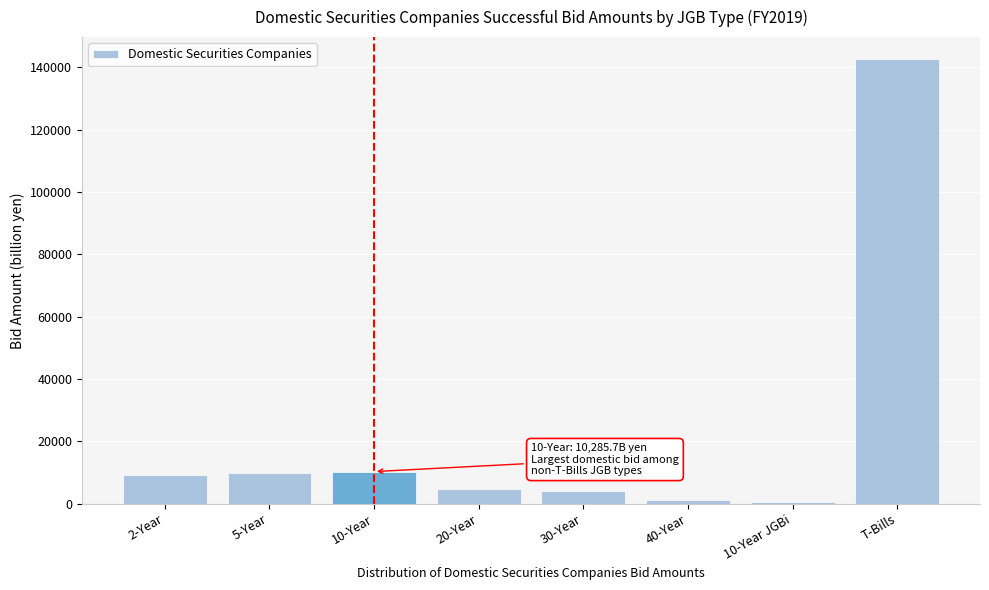

What is the difference between the values at 5-Year and 20-Year?

5116.5